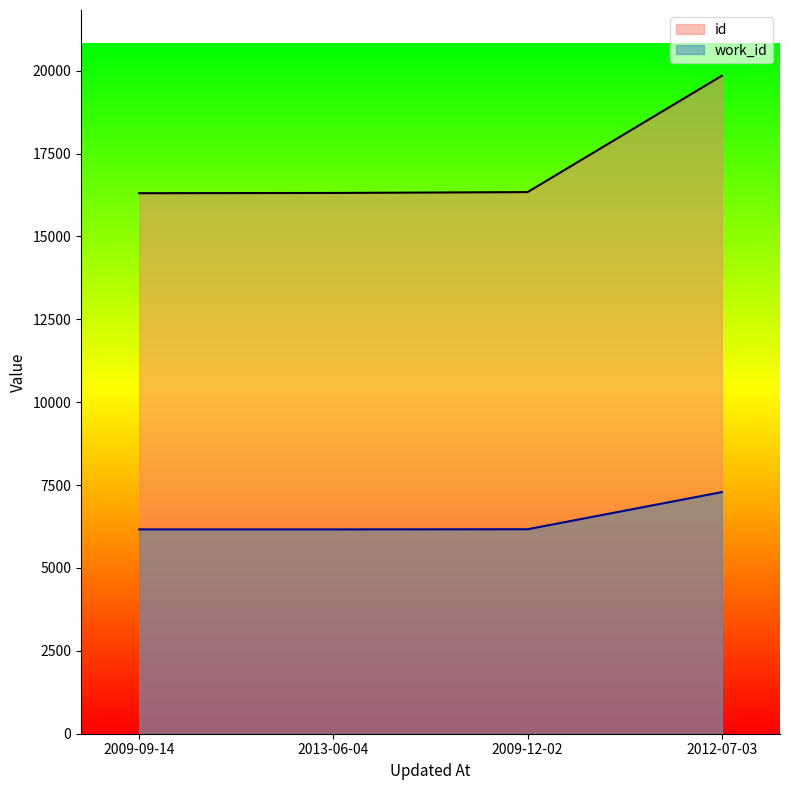

What is the label of the 4th point from the right?

2009-09-14